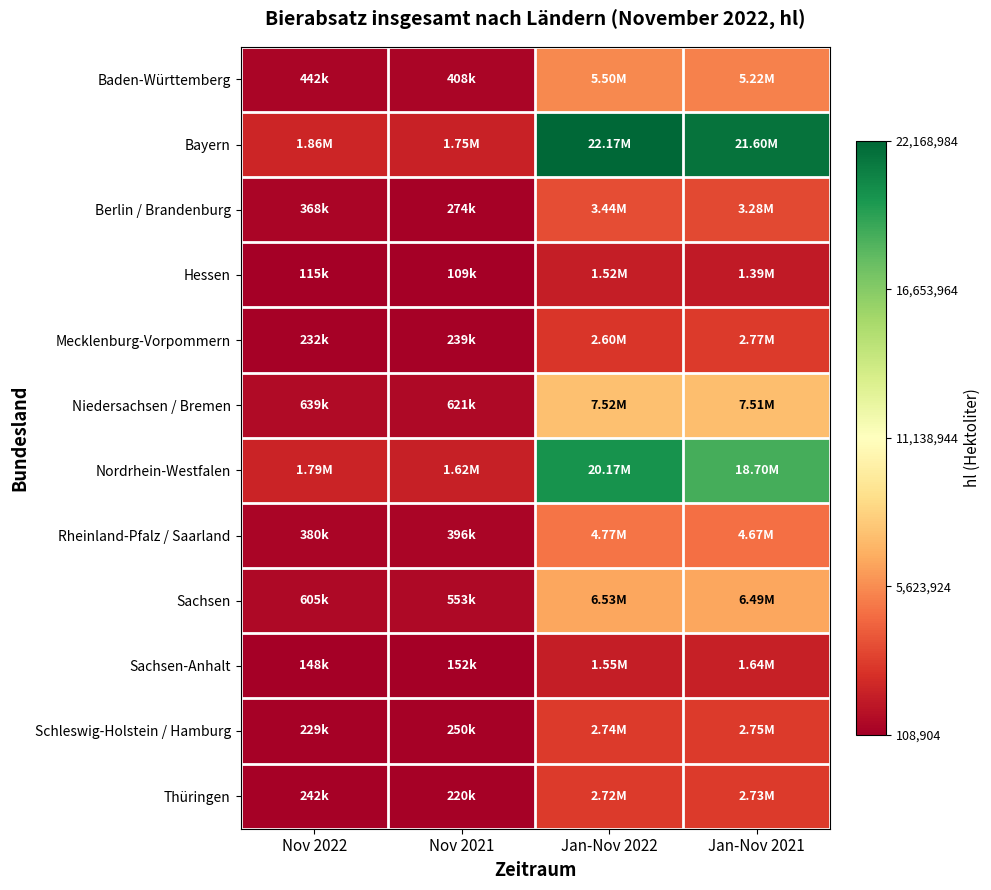

Which series has the largest range (max minus min)?

Bayern